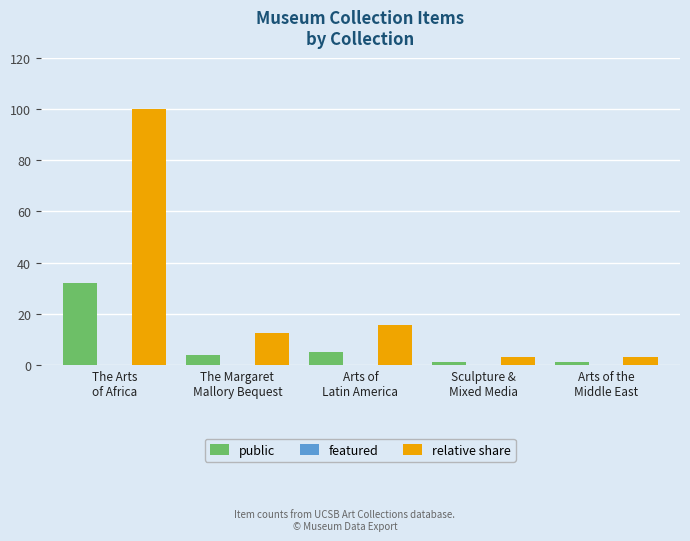

The value of relative share at The Margaret
Mallory Bequest is 17.9. True or false?

False